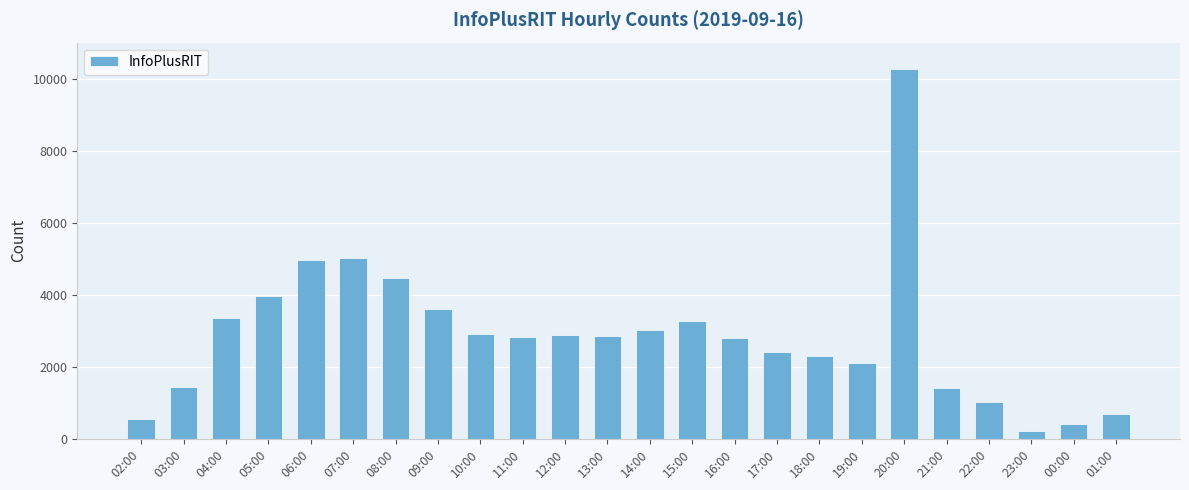

True or false: the data shows 3753 at 16:00.

False